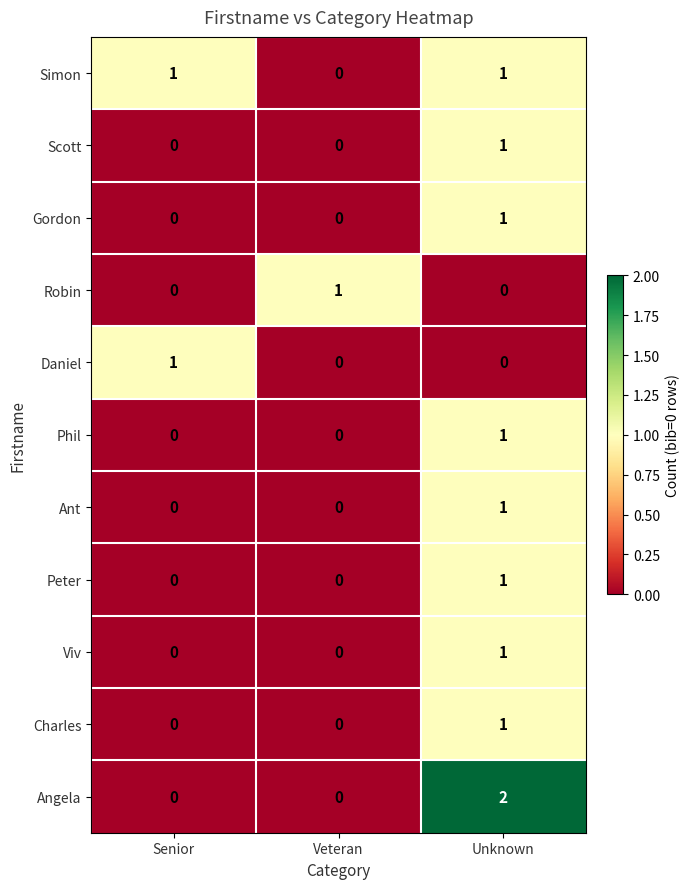

The value of Peter at Unknown is 0. True or false?

False